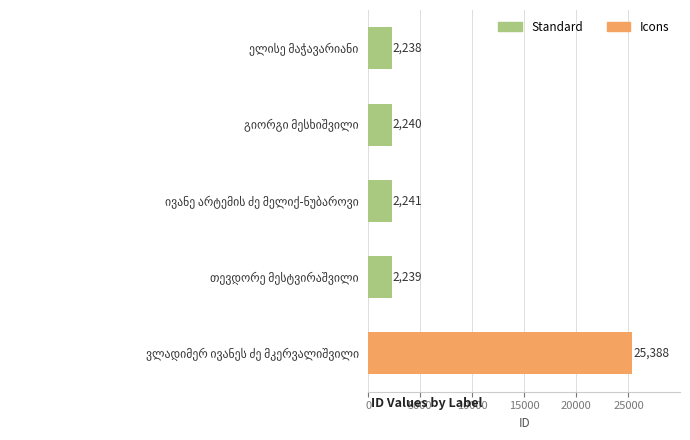

What is the average value?

6869